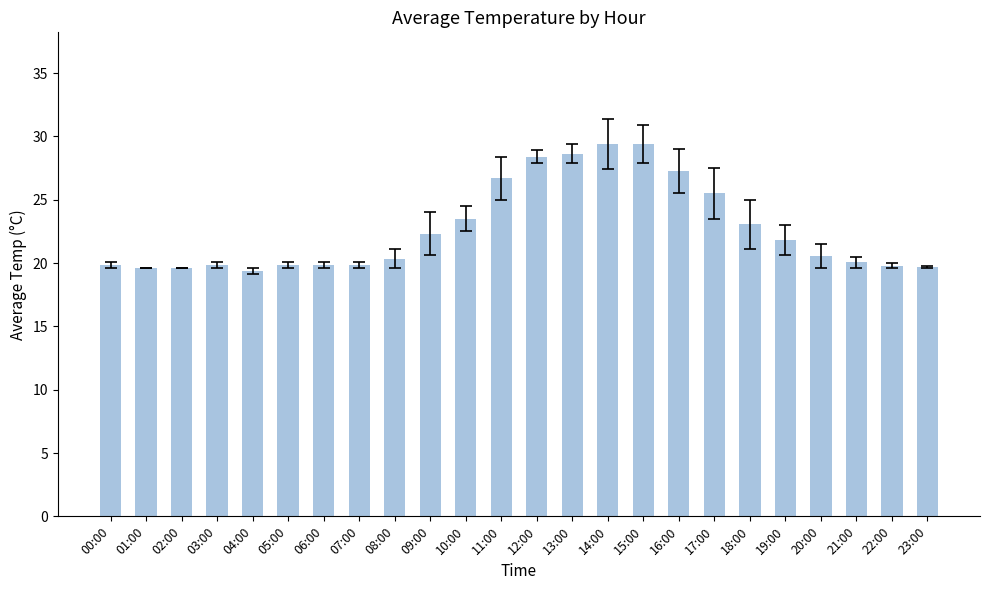

What is the change in value from 03:00 to 18:00?

+3.2